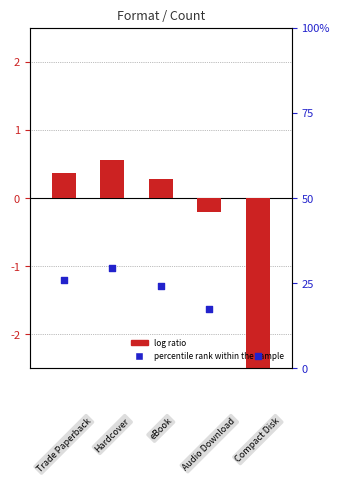

Which series has the largest total across all categories?

percentile rank within the sample